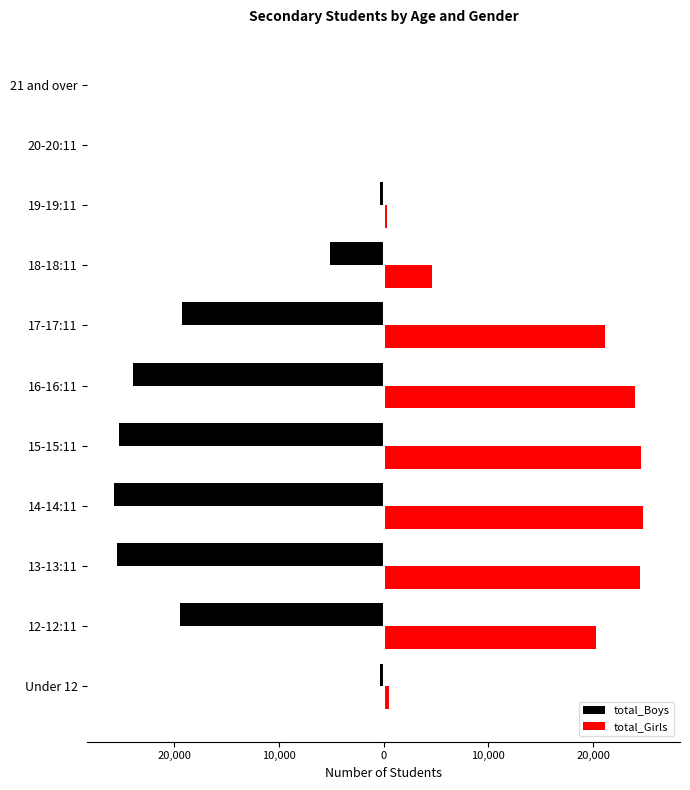

What is the greatest value displayed?

24727